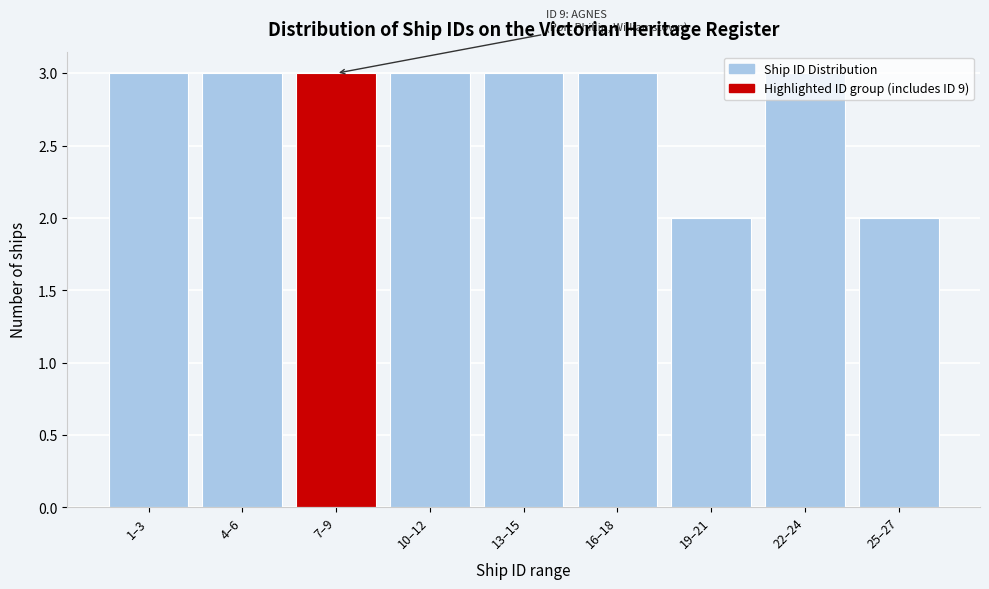

What is the sum of the values at 7–9 and 13–15?

6